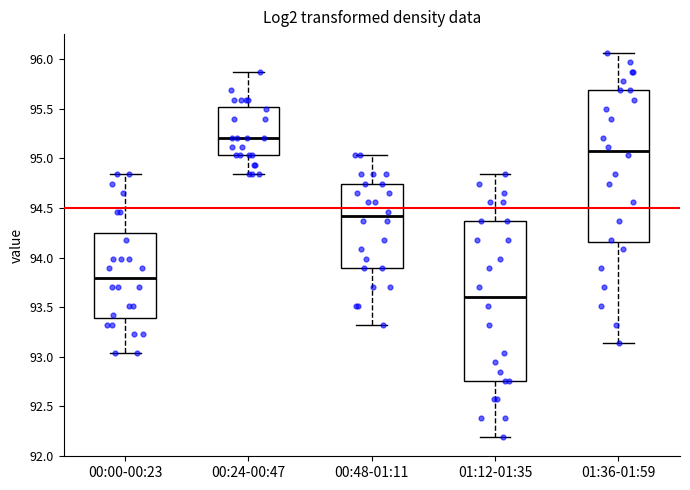

Comparing the boxes themselves (not the whiskers), which one is the tallest?

01:12-01:35